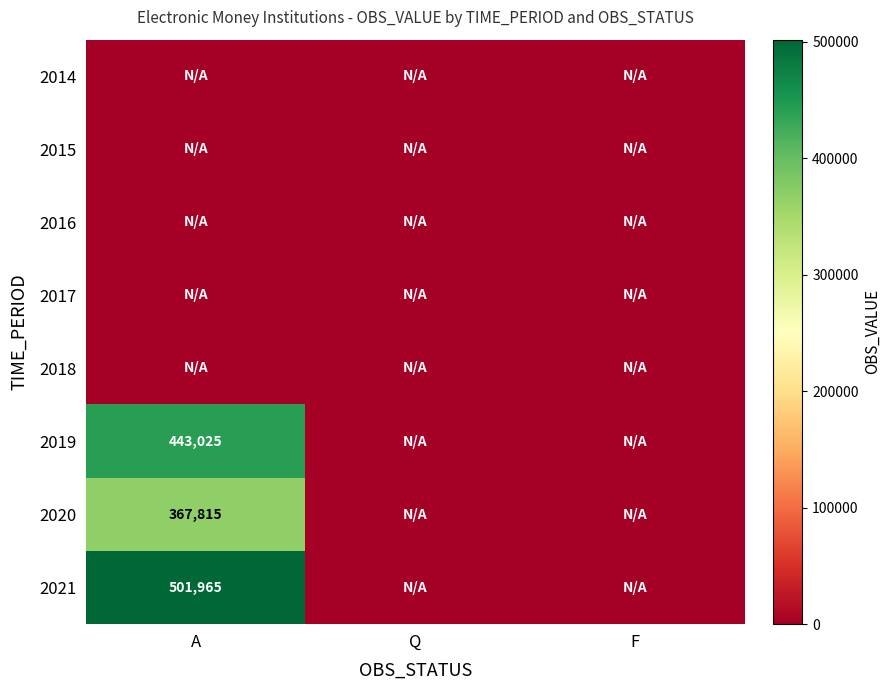

List the labels in order of 2017 value, smallest first.

A, Q, F